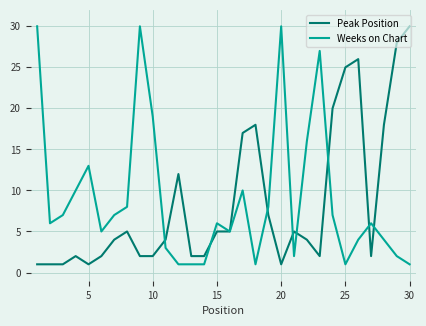

What is the greatest value displayed?

30